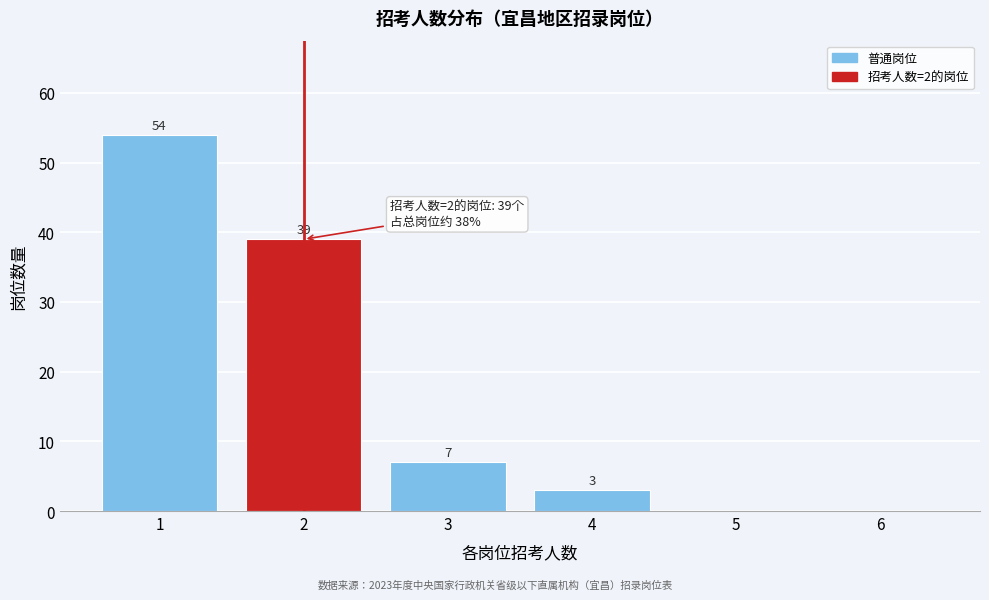

Over which range of the x-axis is the bar tallest?

0.5 to 1.5